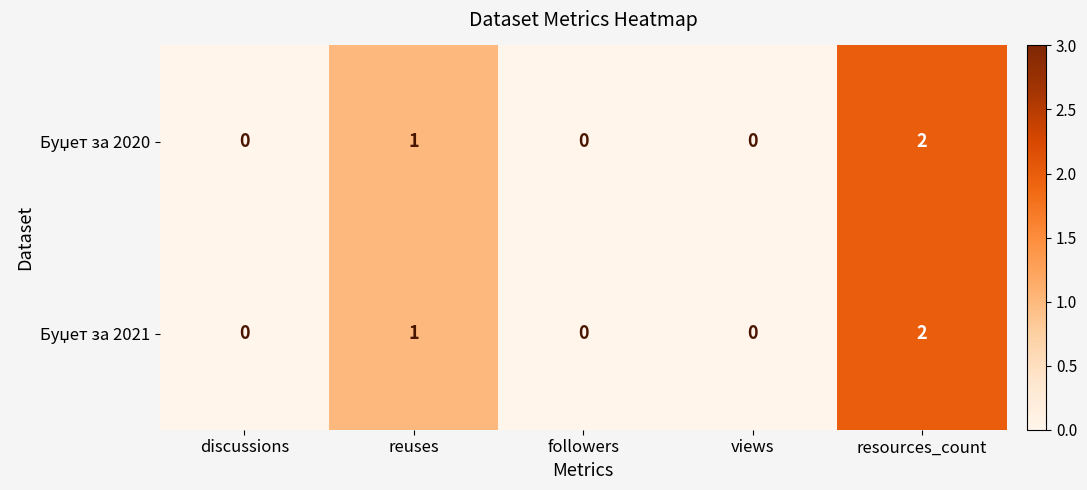

Which label corresponds to the largest value in the chart?

resources_count